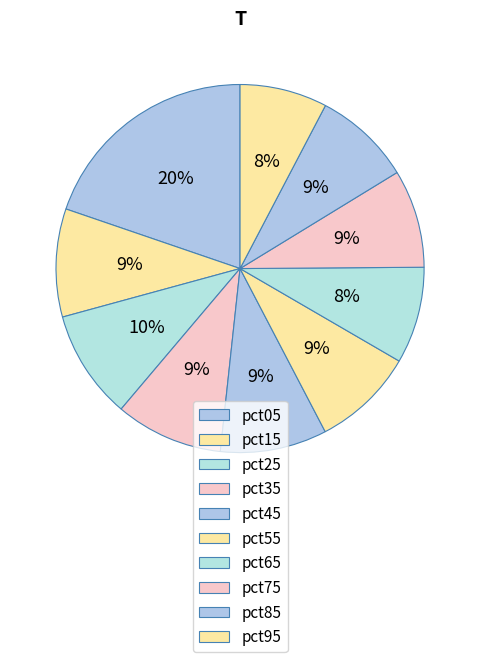

How many slices are in this pie chart?

10